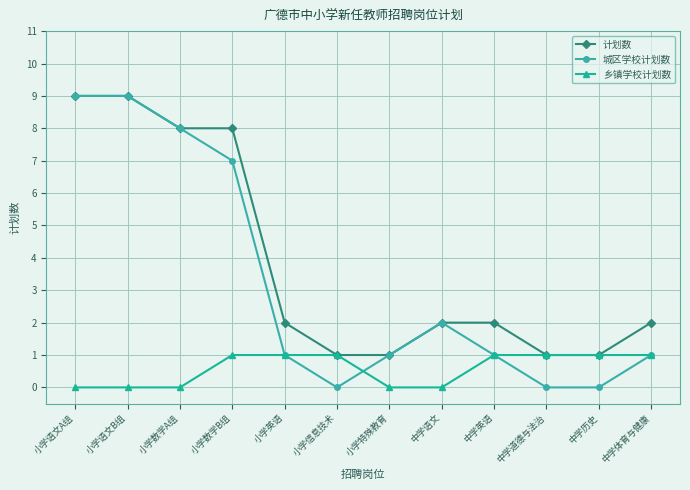

What is the label of the 8th point from the right?

小学英语